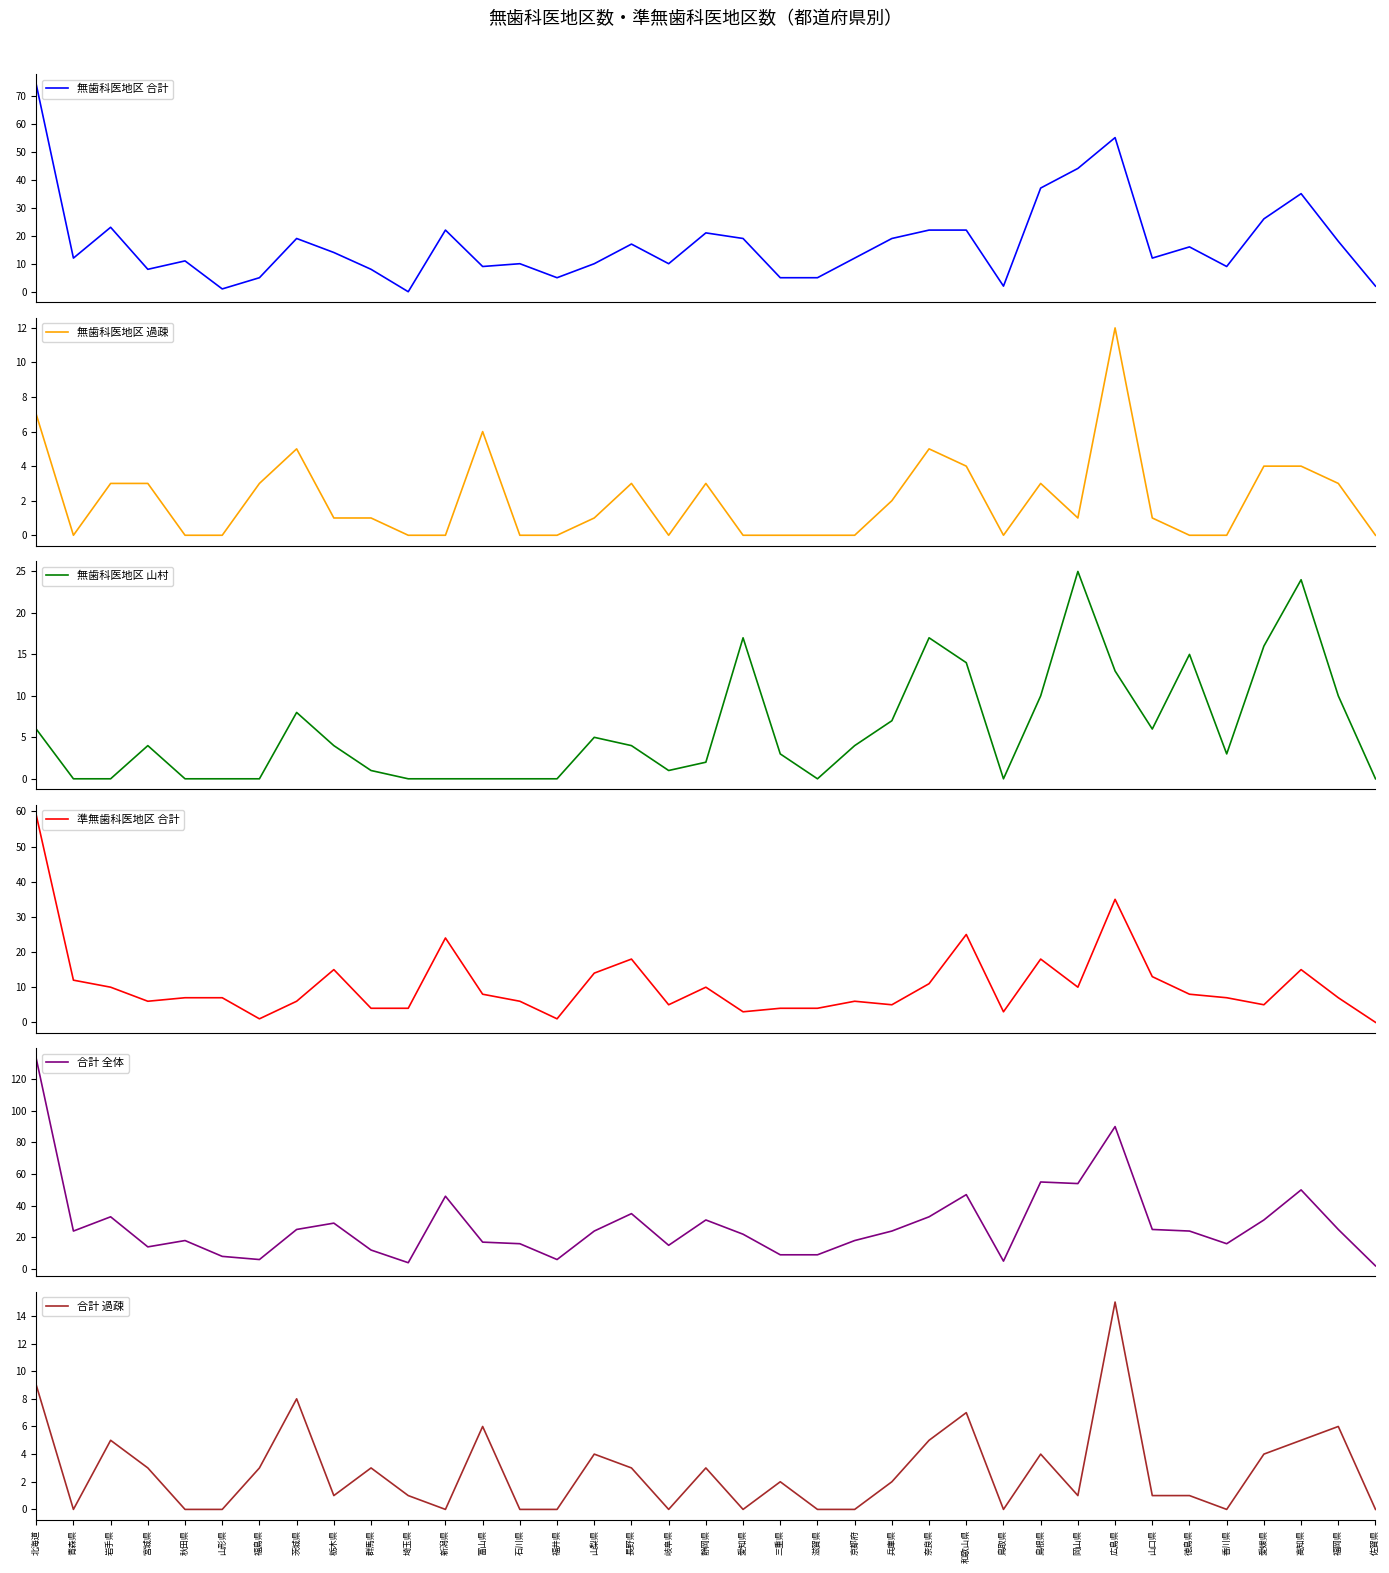

Which series has the largest total across all categories?

合計 全体